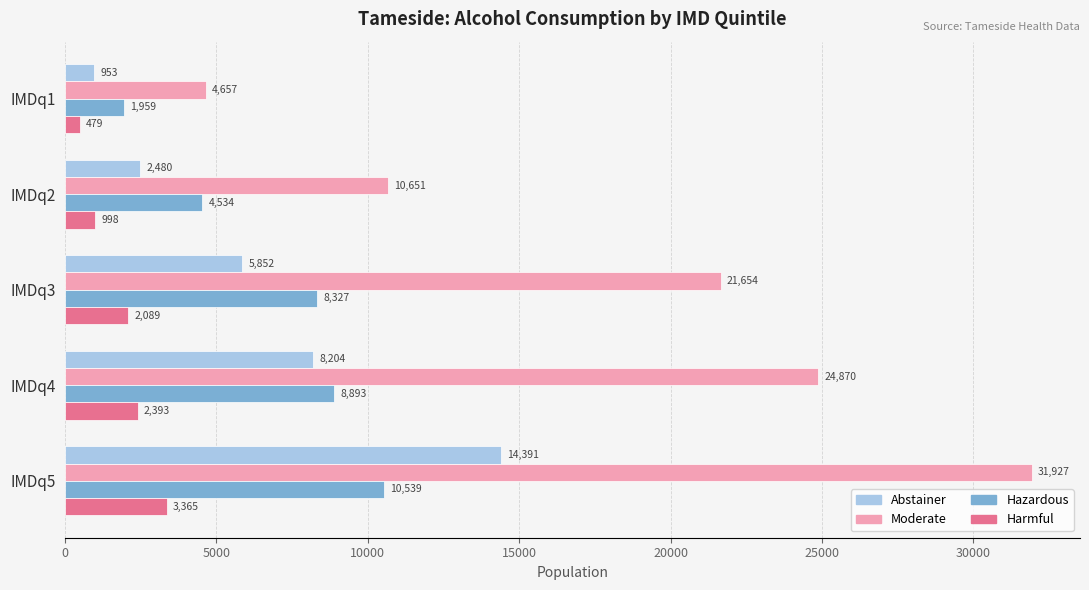

Rank the series at IMDq3 from lowest to highest value.

Harmful, Abstainer, Hazardous, Moderate